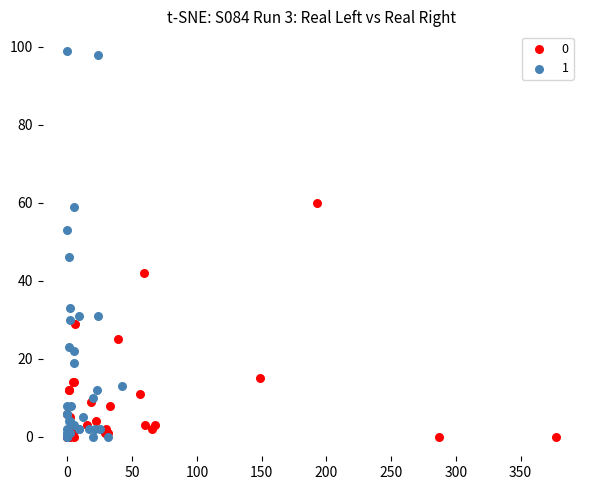

Which series has the widest spread of Y values?

1